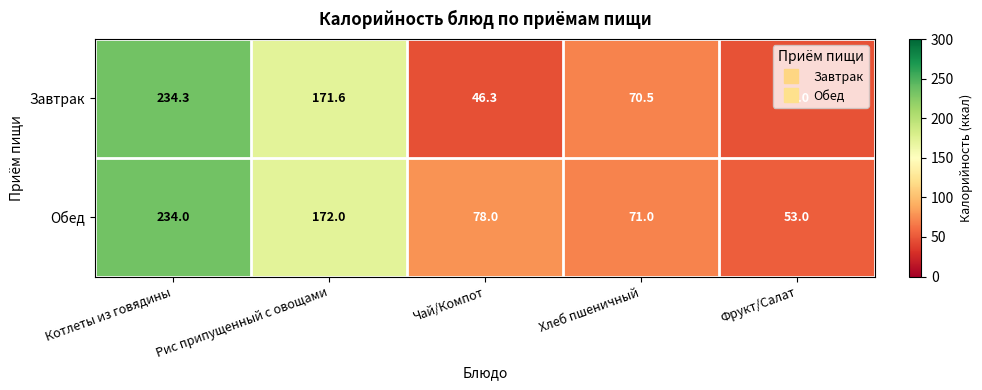

Between Котлеты из говядины and Чай/Компот, which series saw the biggest shift?

Завтрак